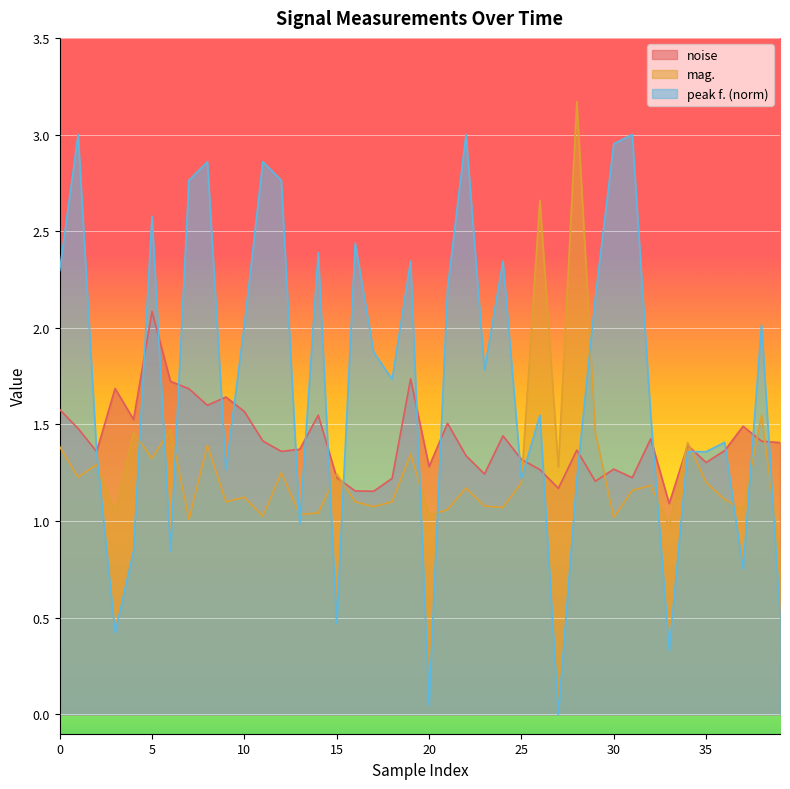

In noise, how many points are higher than both neighbors (excluding endpoints)?

12